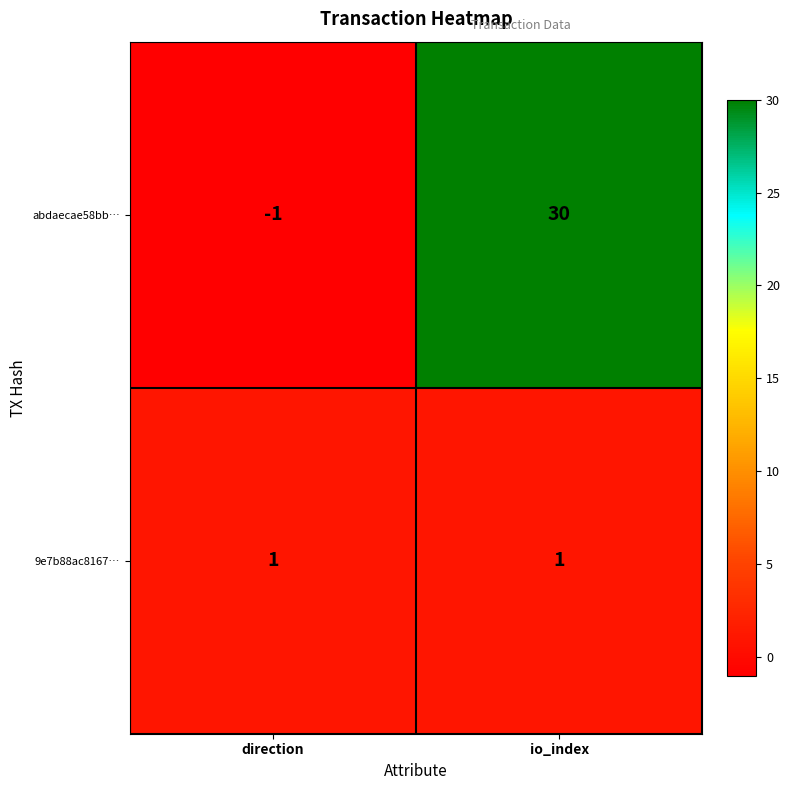

Reading left to right, extract all data points from this chart.

abdaecae58bb…: -1	30
9e7b88ac8167…: 1	1